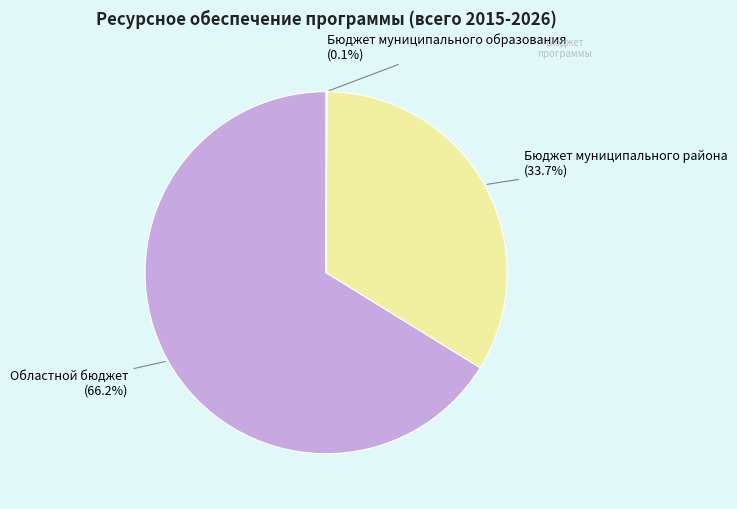

Does any single category account for the majority?

Yes